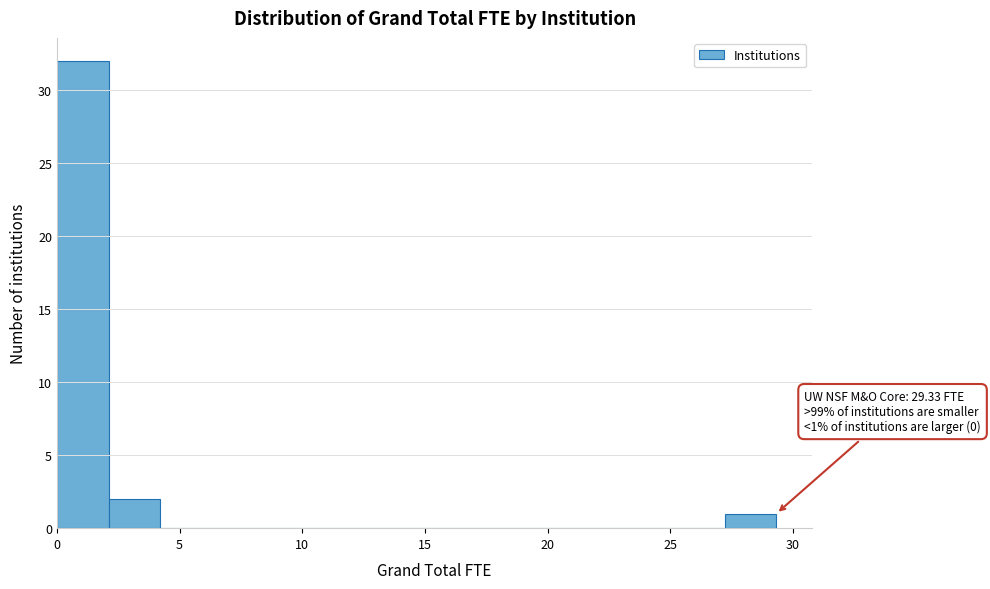

Which range on the x-axis has the tallest bar?

0.0 to 2.0